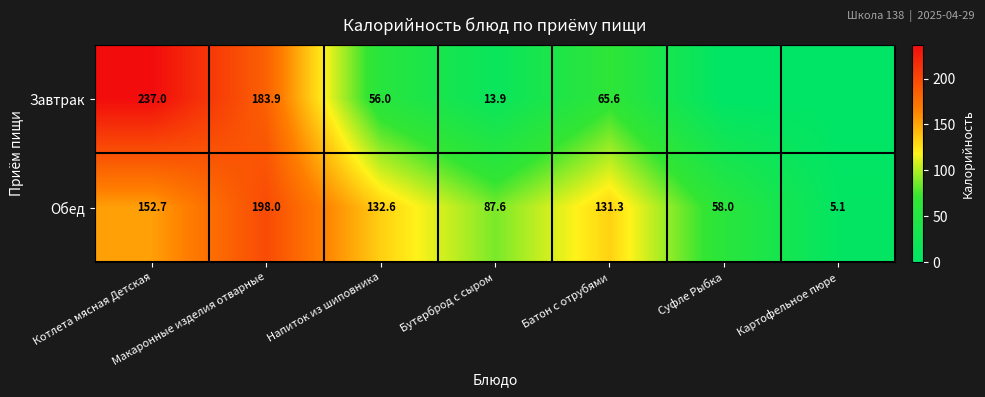

Which series changed the most between Напиток из шиповника and Бутерброд с сыром?

Обед